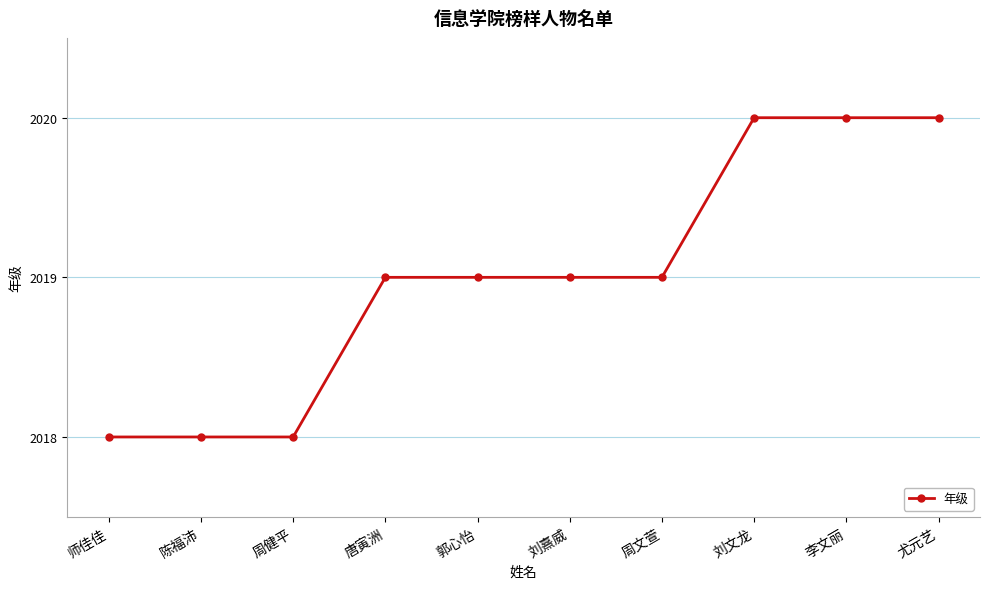

What is the greatest value displayed?

2020